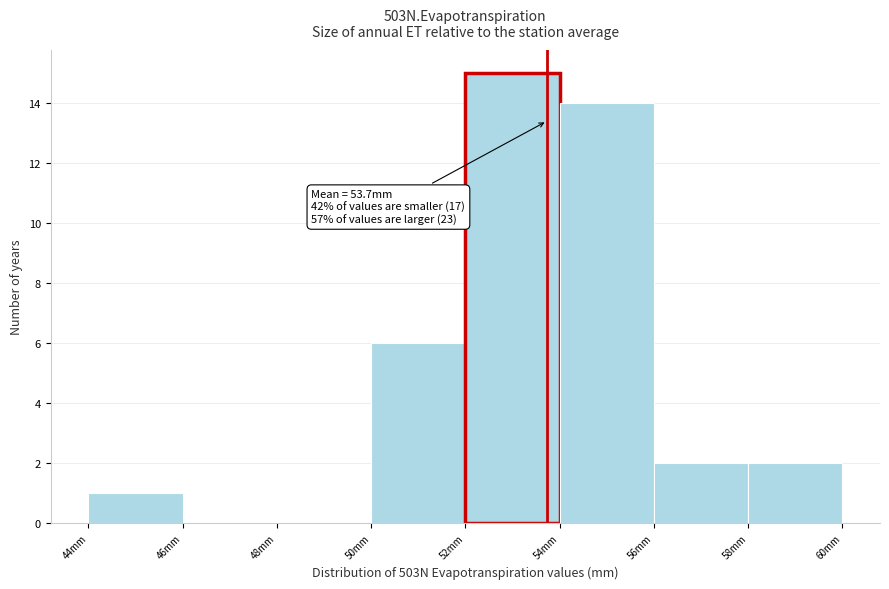

Which range on the x-axis has the tallest bar?

52 to 54